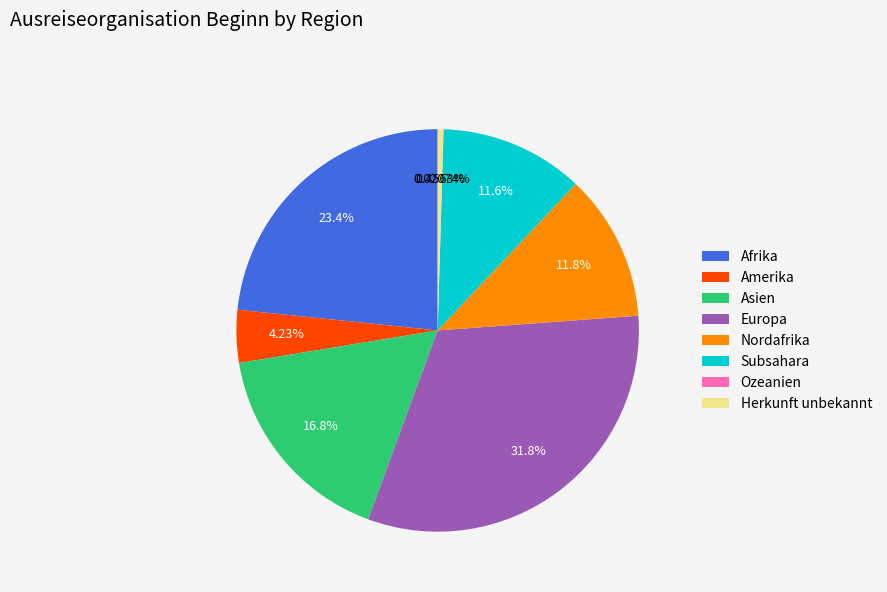

Which category has the biggest portion of the pie?

Europa